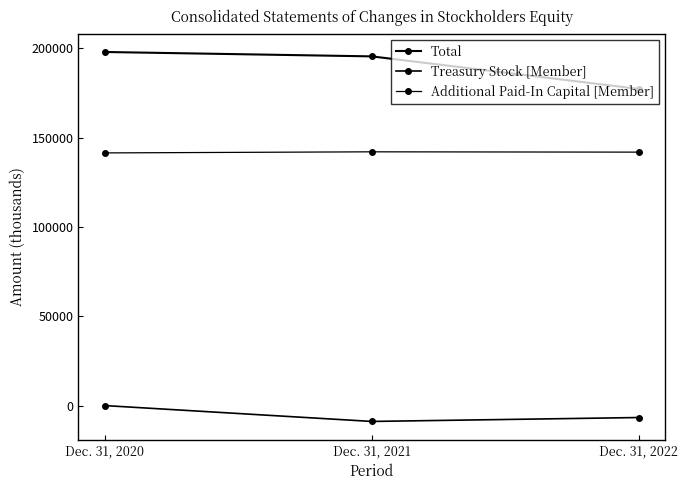

How many values in Treasury Stock [Member] are below zero?

2